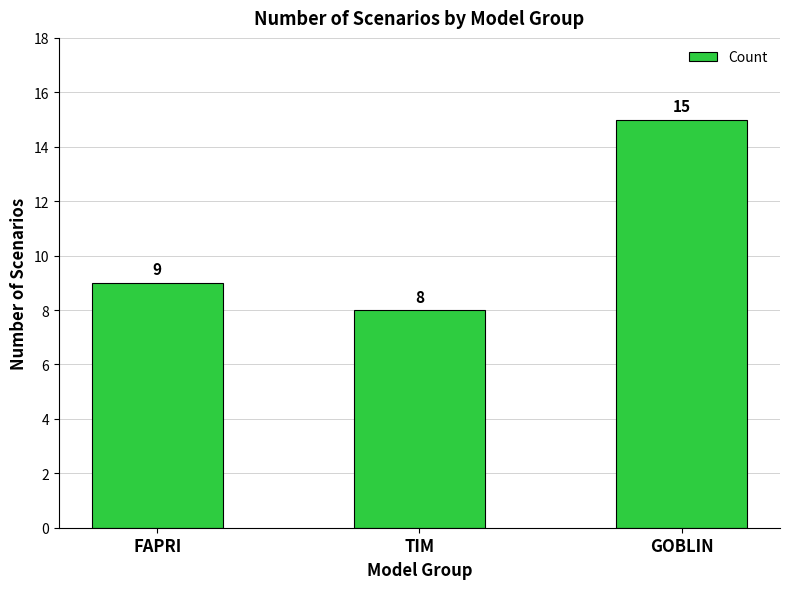

How many categories are shown in the chart?

3